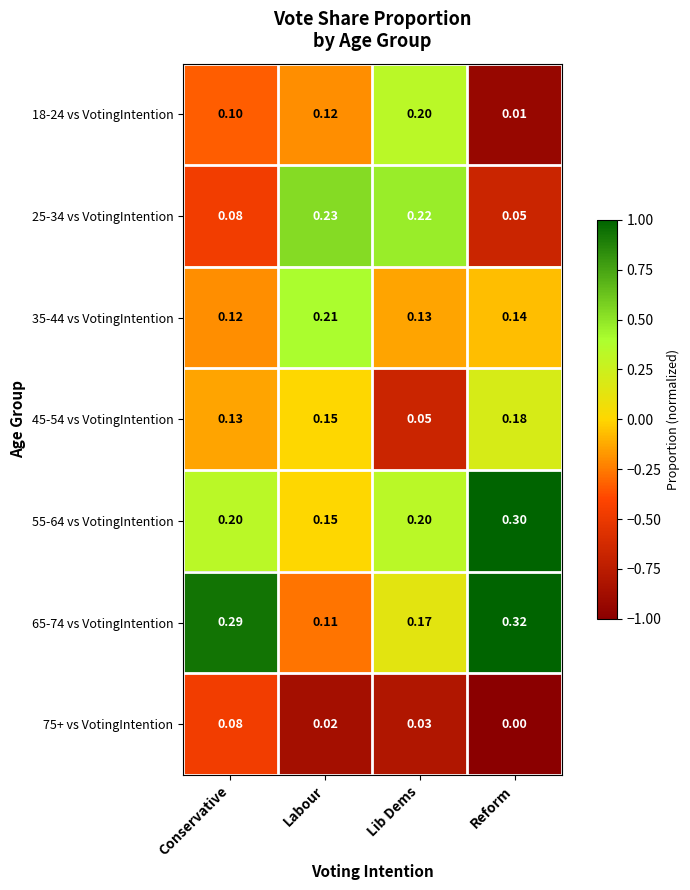

How many series are shown in this chart?

7